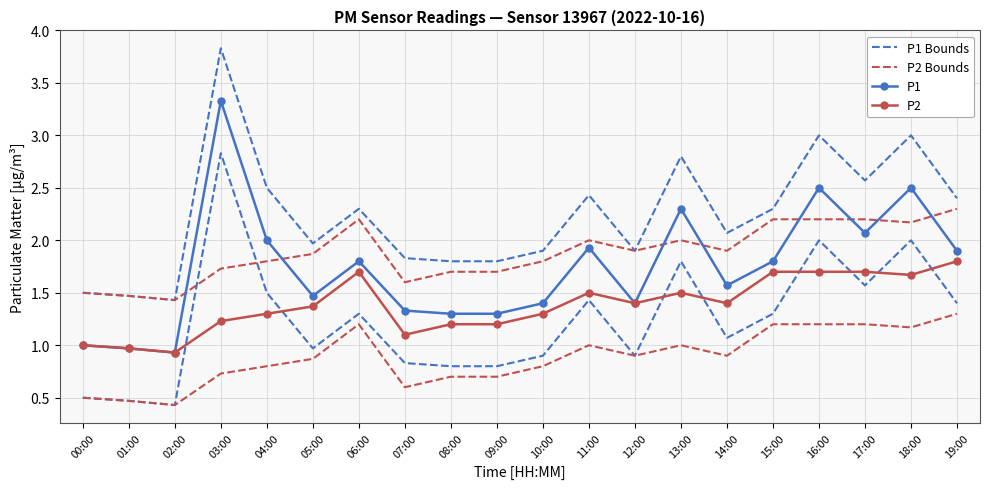

What is the spread (max minus min) of values at 02:00?

0.5